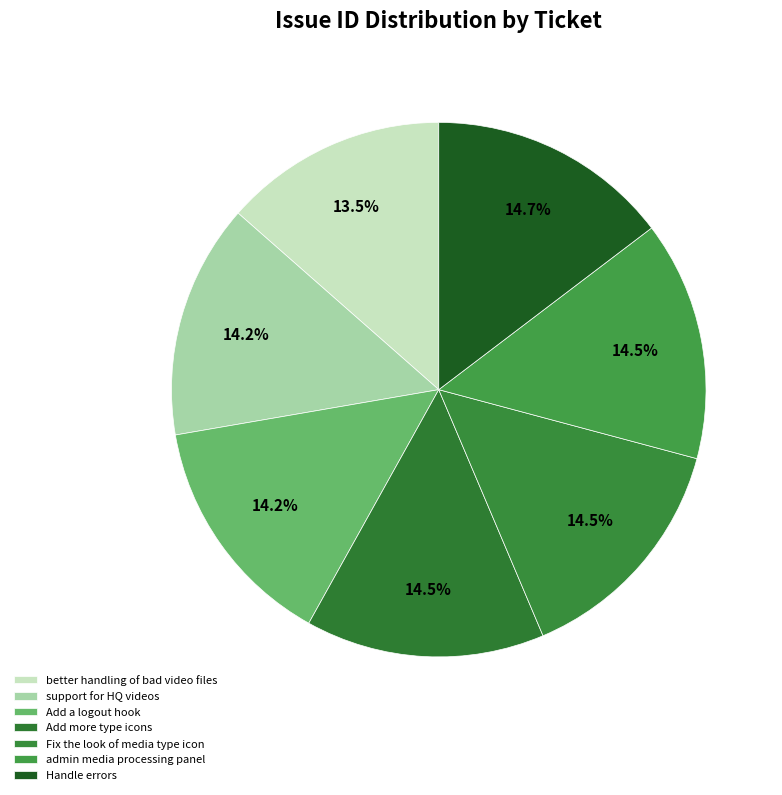

Which category has the smallest portion of the pie?

better handling of bad video files